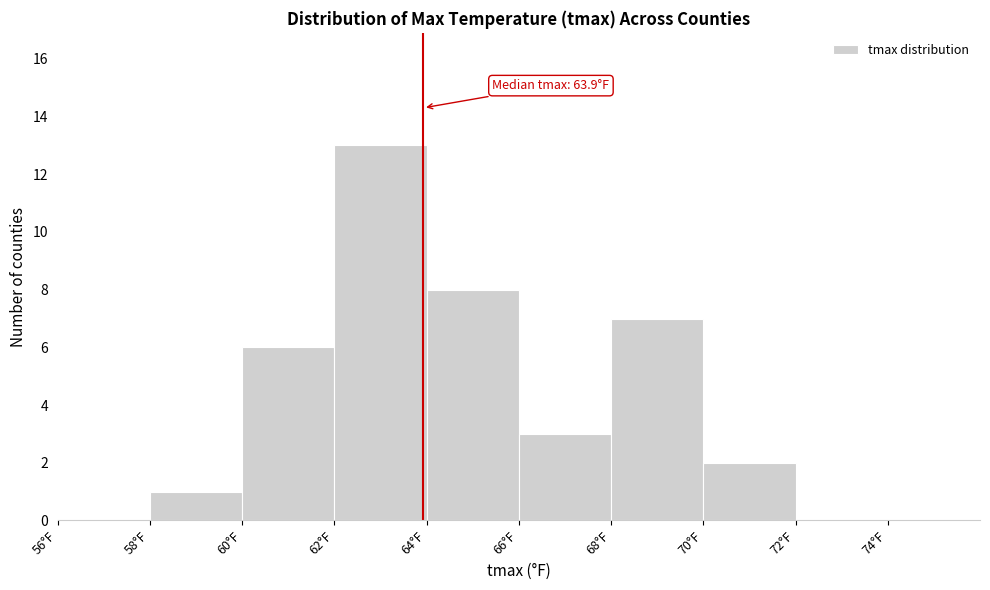

Over which range of the x-axis is the bar tallest?

62 to 64